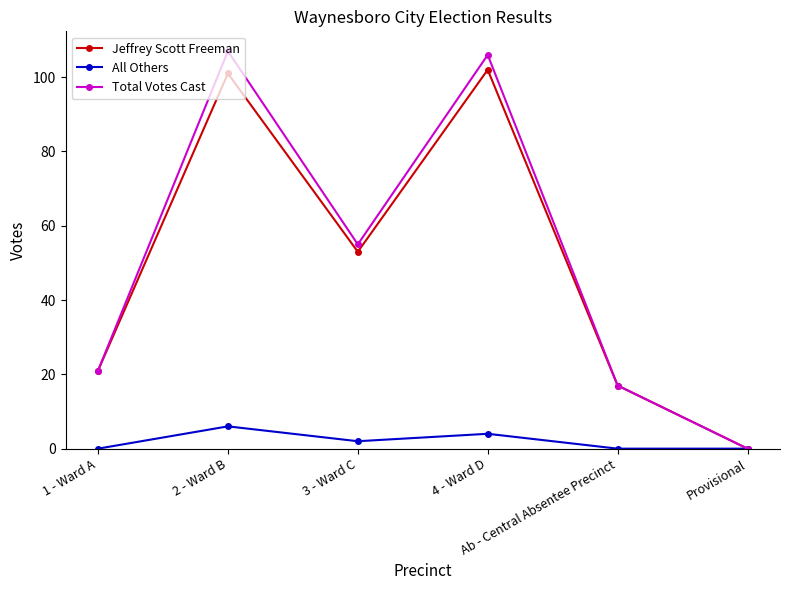

What is the average value of the Total Votes Cast series?

51